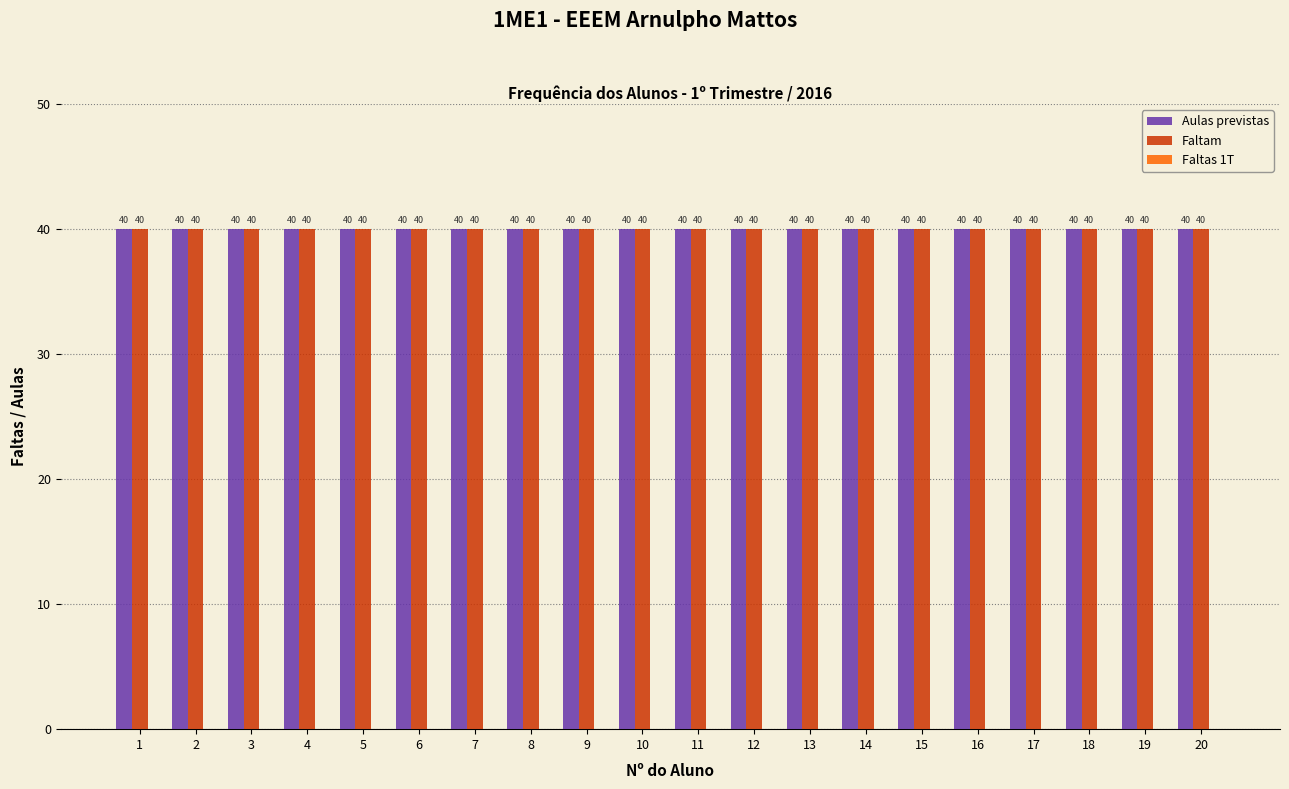

Reading left to right, extract all data points from this chart.

Aulas previstas: 1=40	2=40	3=40	4=40	5=40	6=40	7=40	8=40	9=40	10=40	11=40	12=40	13=40	14=40	15=40	16=40	17=40	18=40	19=40	20=40
Faltam: 1=40	2=40	3=40	4=40	5=40	6=40	7=40	8=40	9=40	10=40	11=40	12=40	13=40	14=40	15=40	16=40	17=40	18=40	19=40	20=40
Faltas 1T: 1=0	2=0	3=0	4=0	5=0	6=0	7=0	8=0	9=0	10=0	11=0	12=0	13=0	14=0	15=0	16=0	17=0	18=0	19=0	20=0